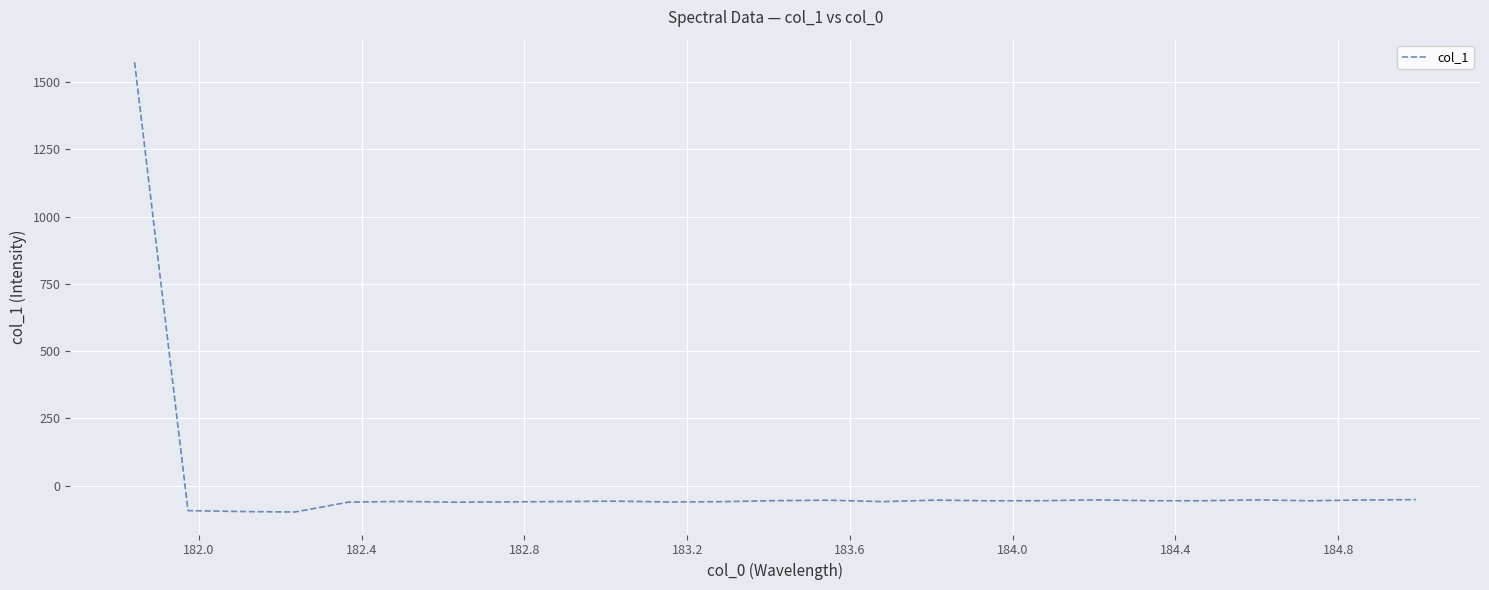

What is the difference between the maximum and minimum values?

1671.9